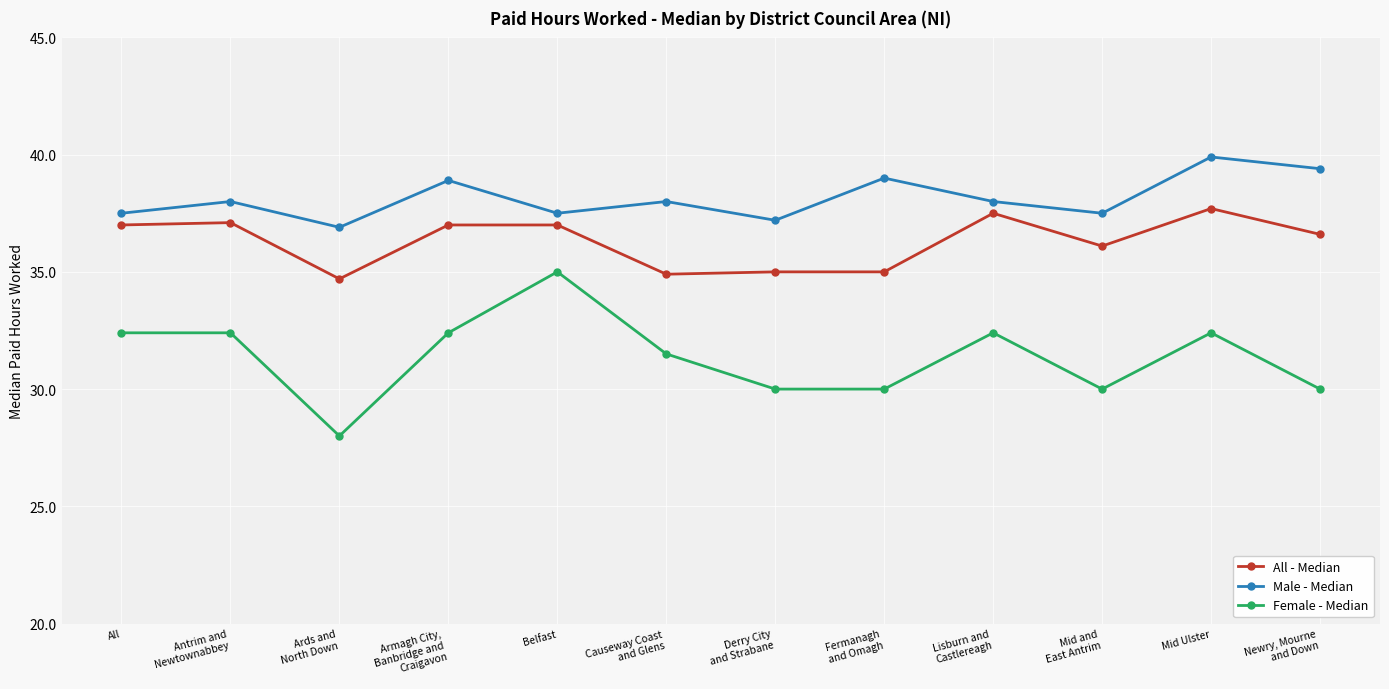

What are all the series names shown in the legend?

All - Median, Male - Median, Female - Median